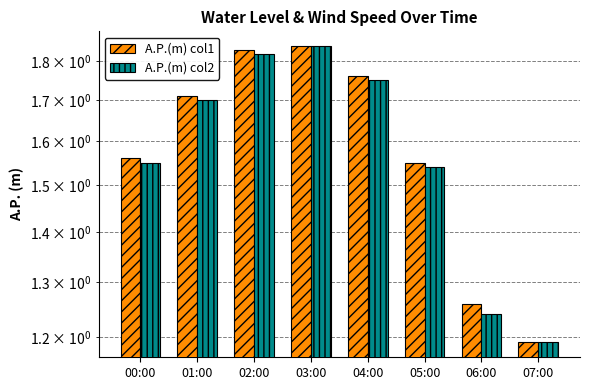

What position from the right is 07:00?

1